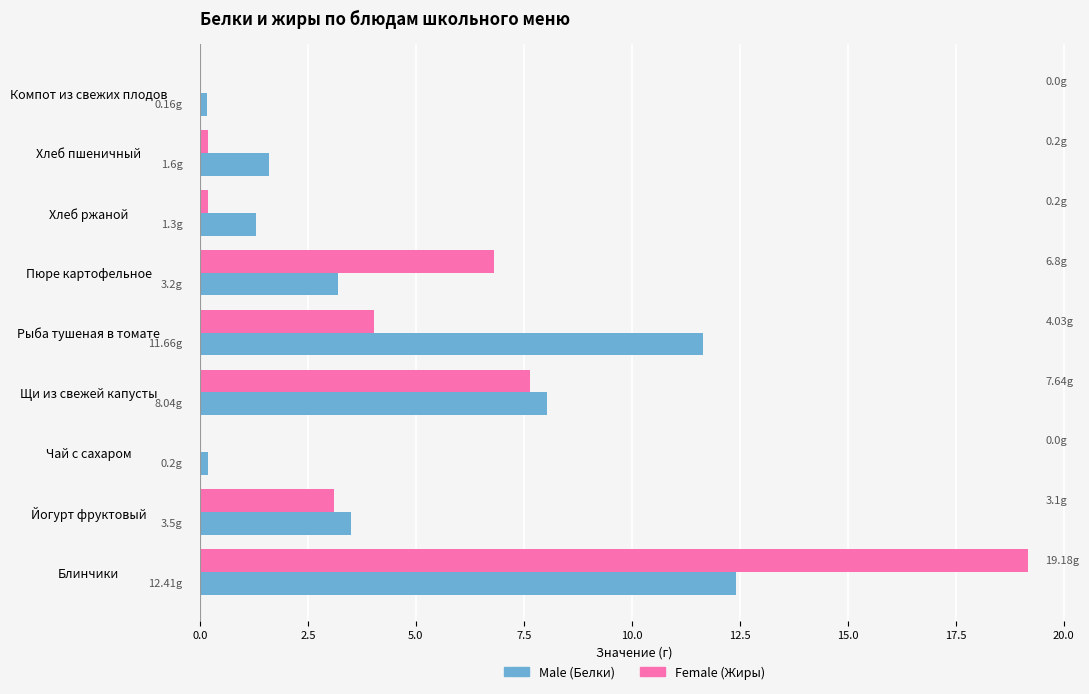

What is the total value across all series at Блинчики?

31.6